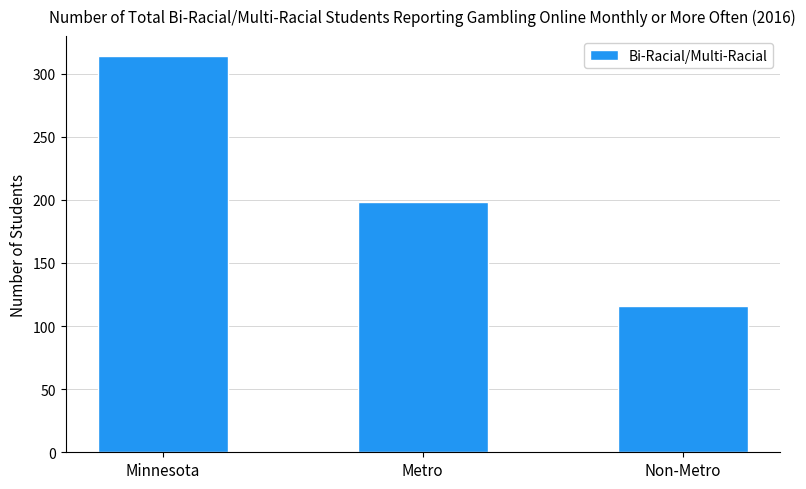

Approximately how many times larger is the value at Minnesota compared to Non-Metro?

2.7